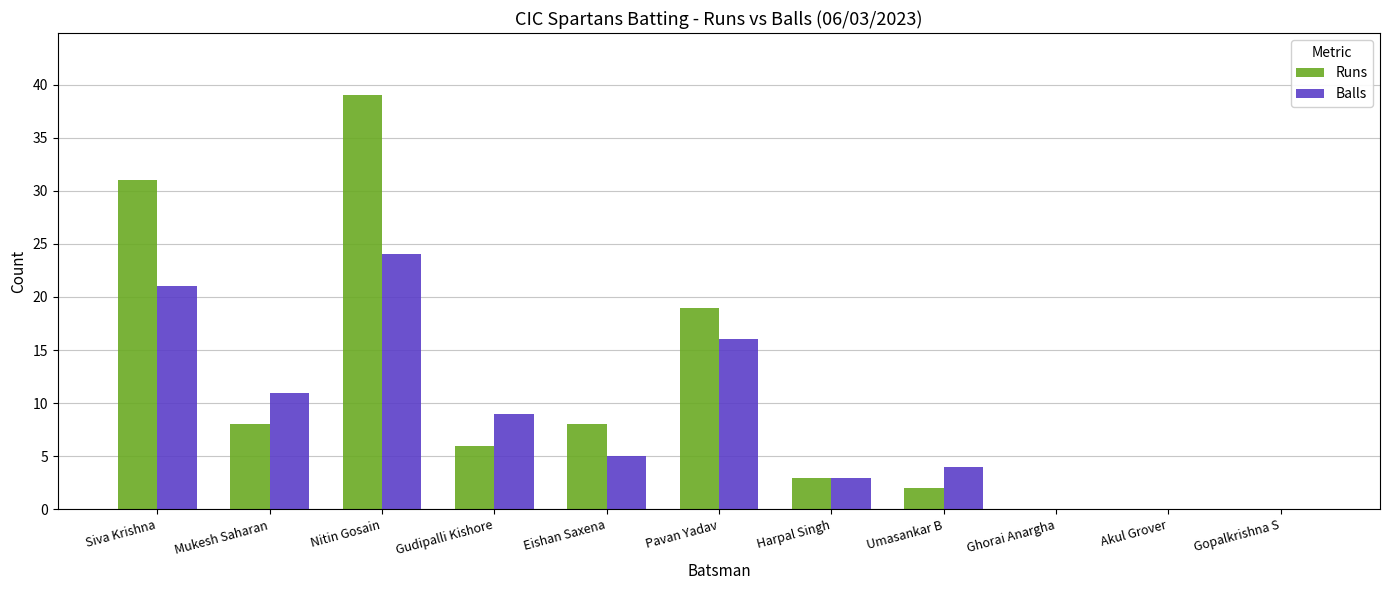

Is it true that Balls equals 5 at Eishan Saxena?

True